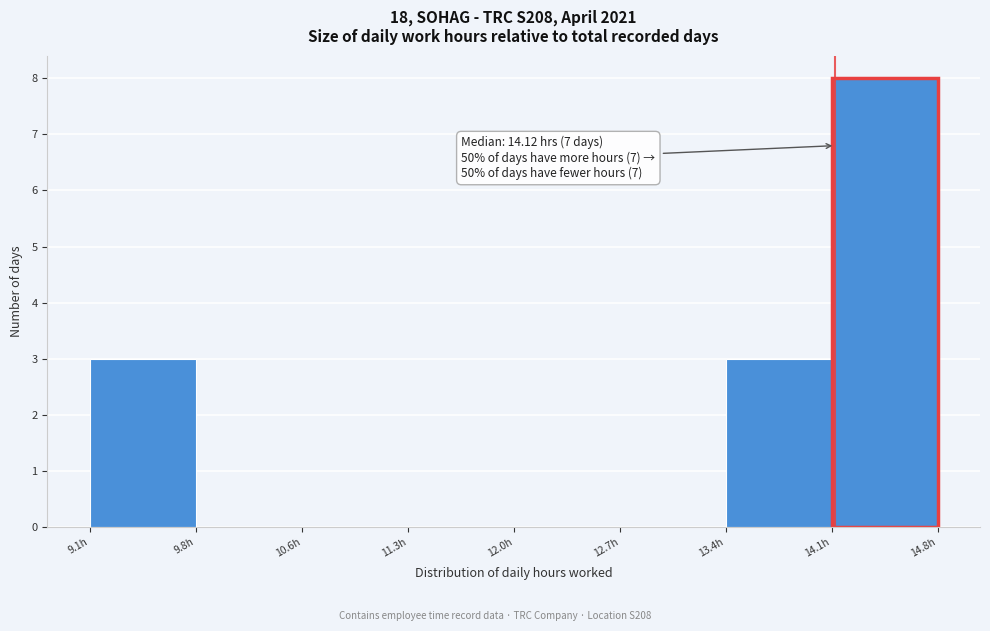

Which range on the x-axis has the tallest bar?

14.1 to 14.8